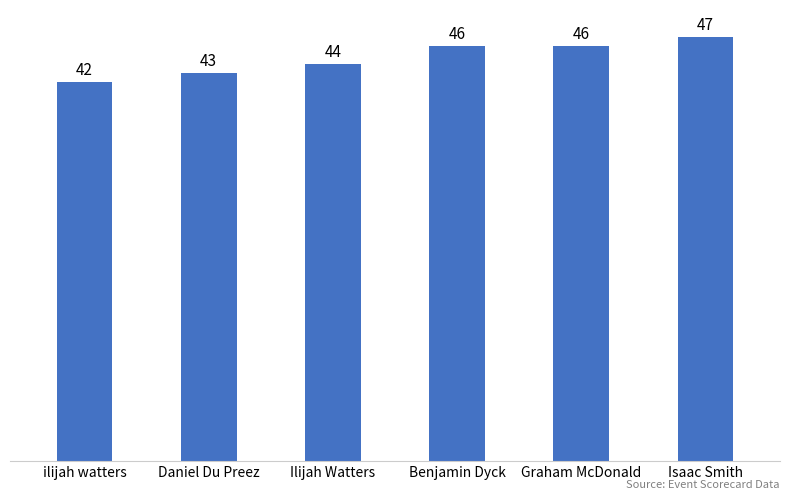

Approximately how many times larger is the value at Daniel Du Preez compared to Isaac Smith?

0.9